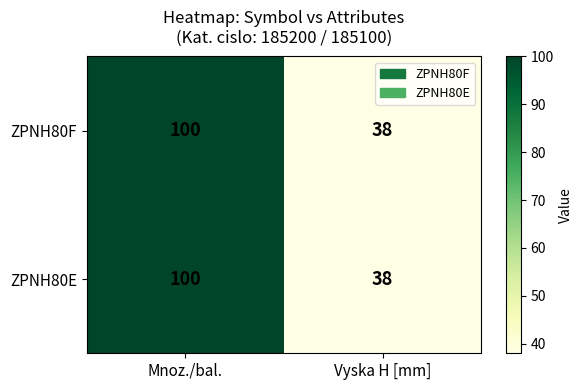

At which category does the chart reach its minimum across all series?

Vyska H [mm]